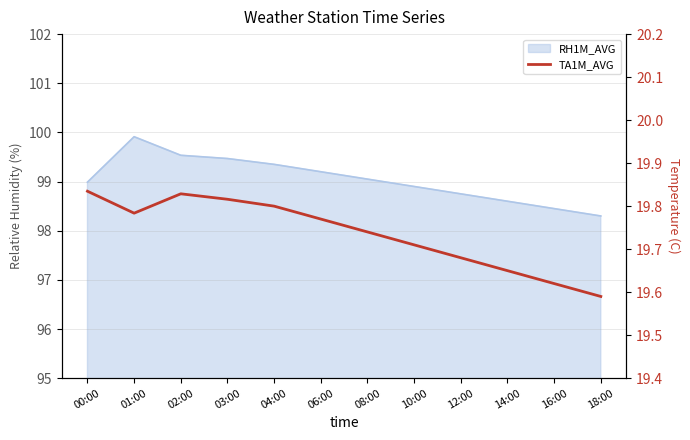

What is the value of the 2nd point from the left?

19.8